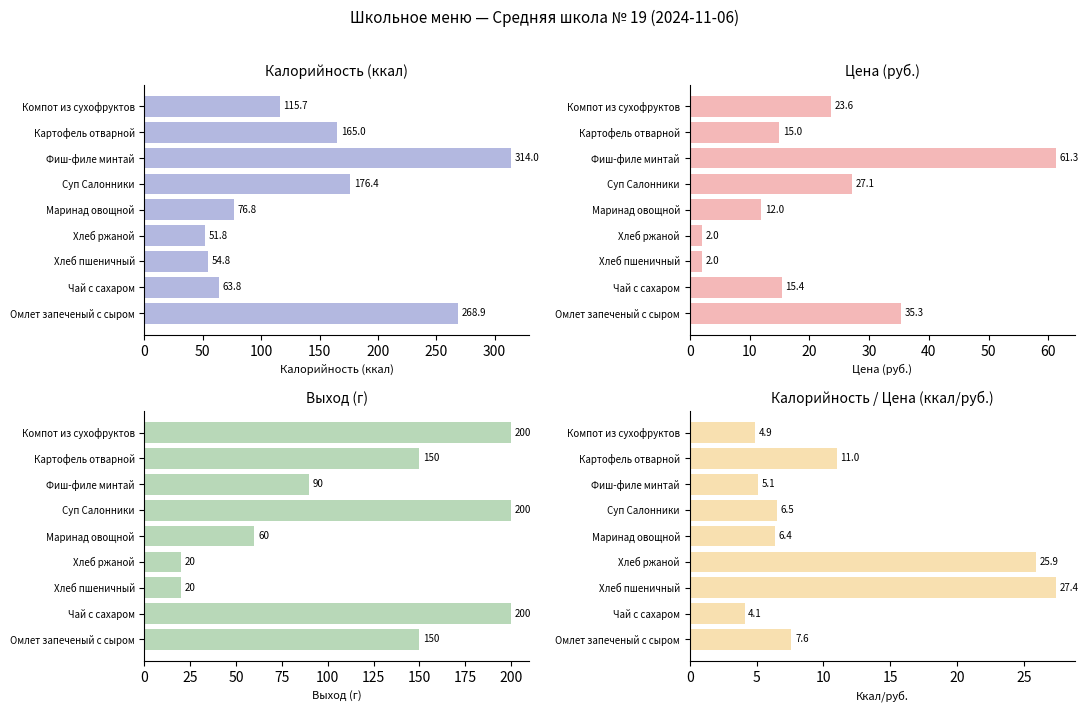

How many values in the Выход, г series exceed 150?

3